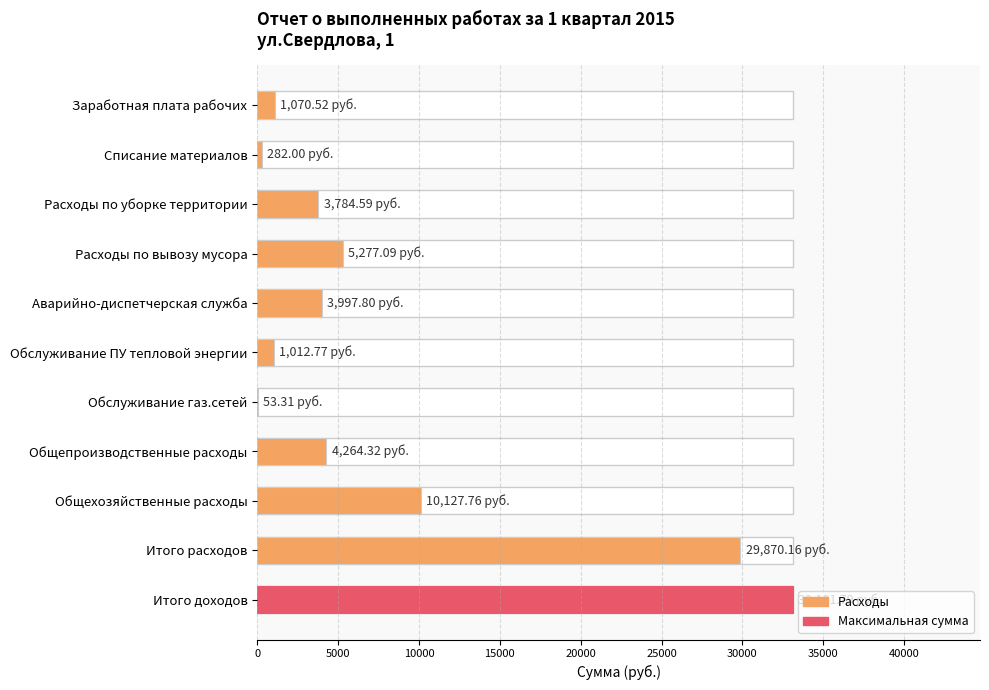

What is the change in value from Расходы по вывозу мусора to Обслуживание ПУ тепловой энергии?

-4264.3